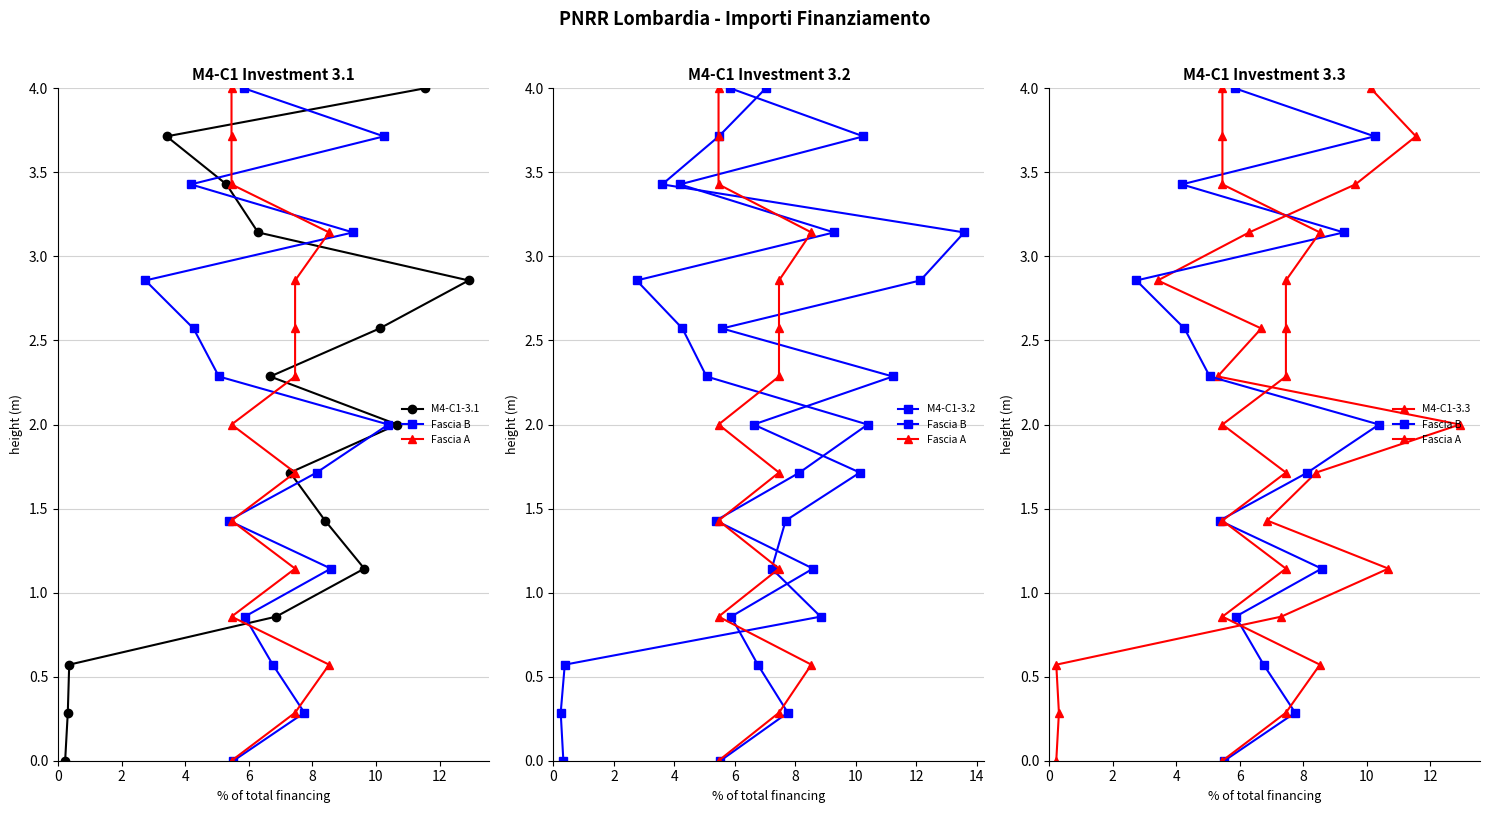

What is the highest value of the M4-C1-3.1 series?

4.0